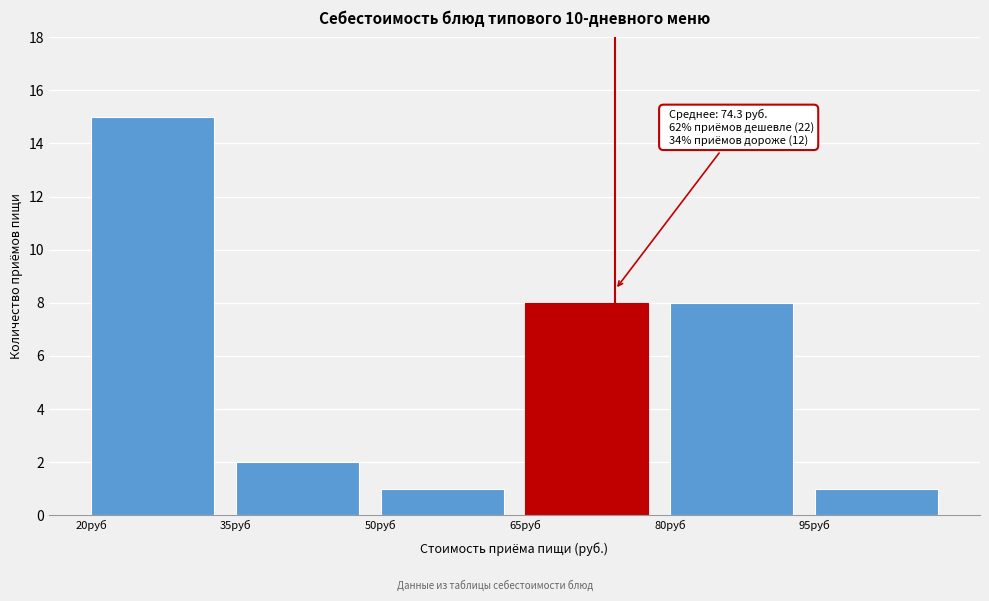

Over which range of the x-axis is the bar tallest?

20 to 35